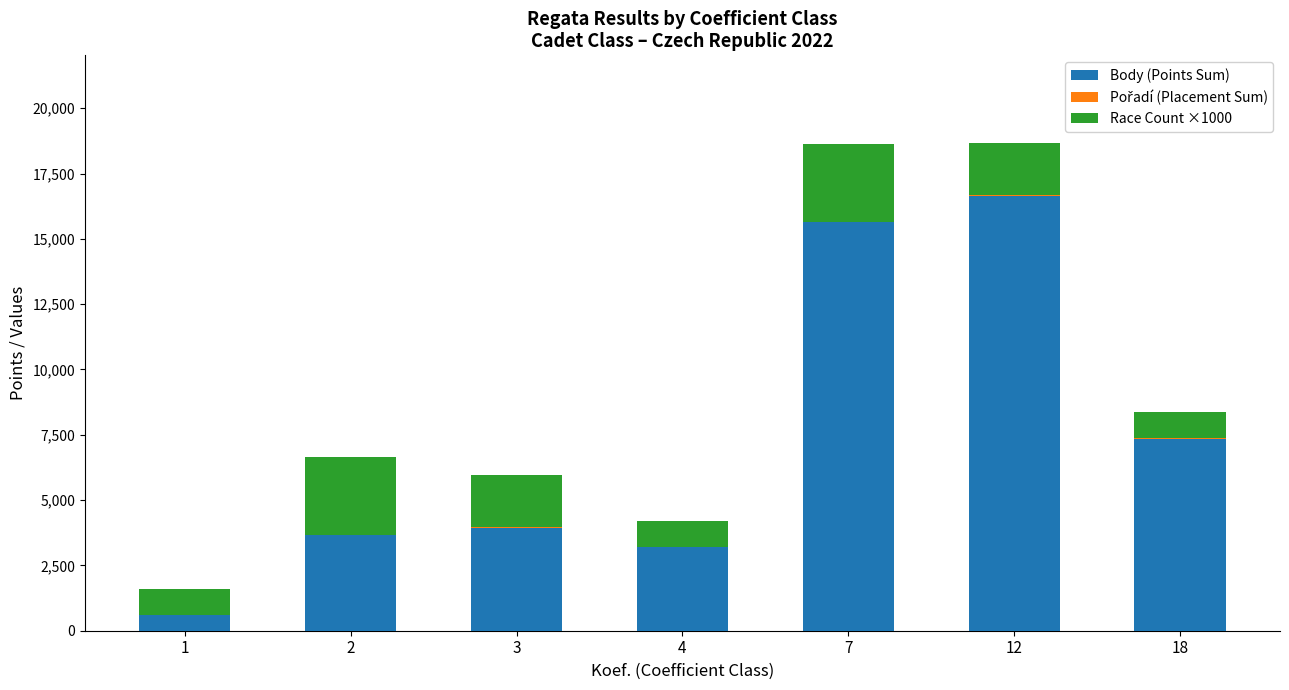

What is the average value of the Body (Points Sum) series?

7287